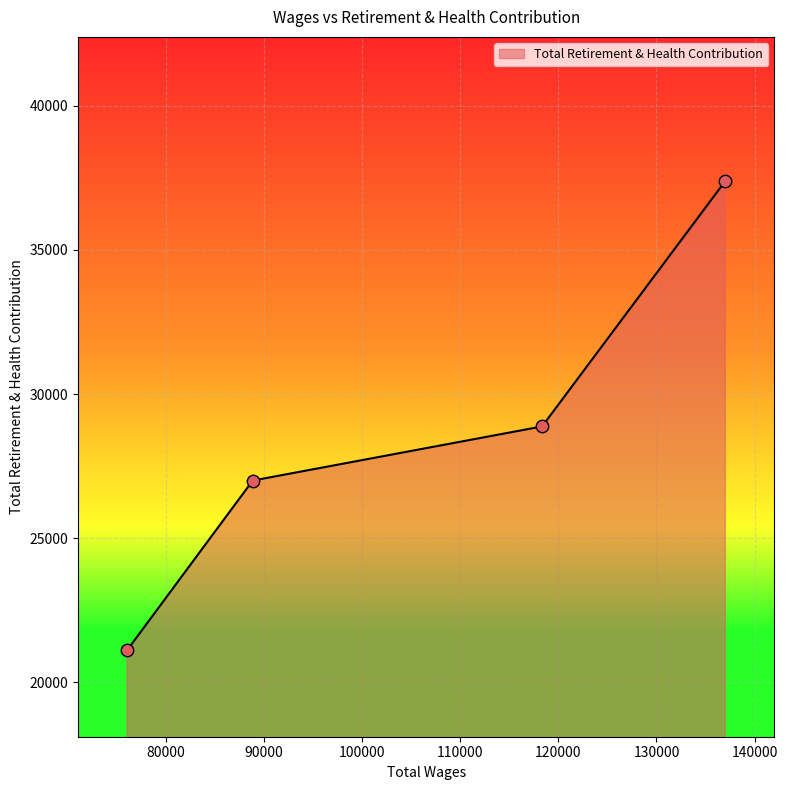

What is the sum of all values?

114382